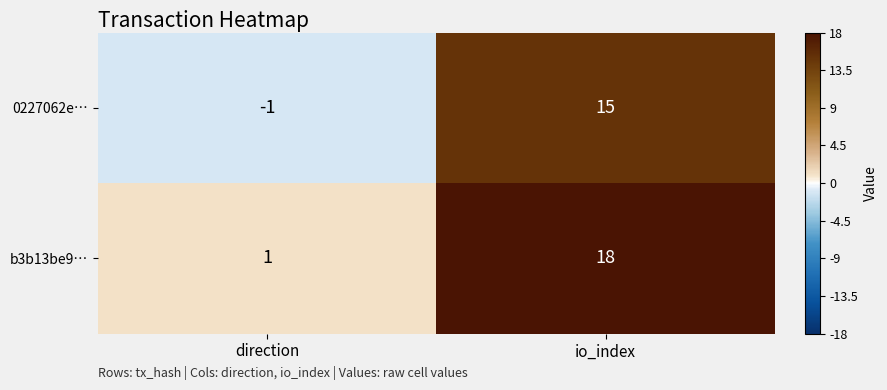

At how many categories does at least one series exceed 4?

1